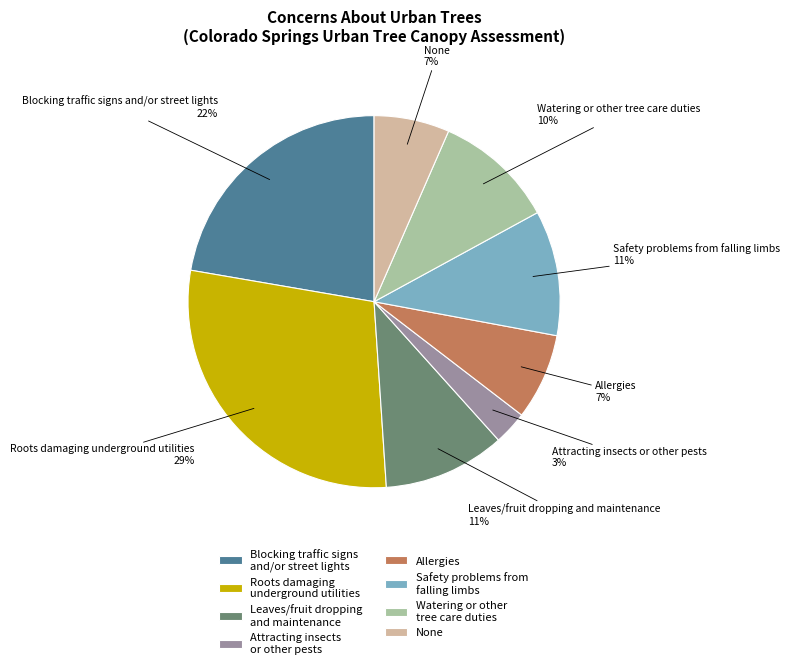

Which category has the smallest portion of the pie?

Attracting insects or other pests